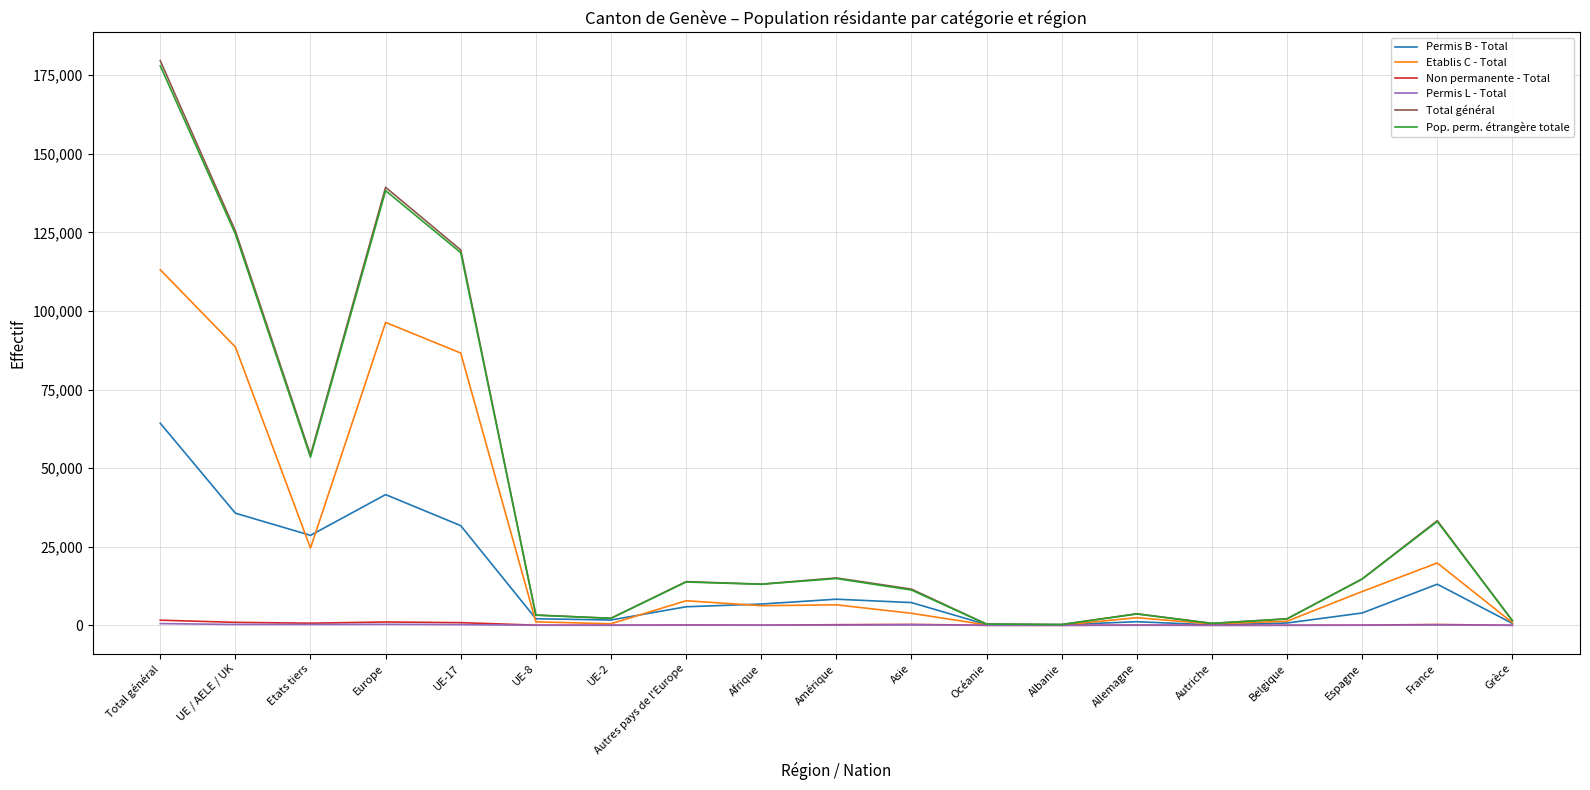

At how many categories does at least one series exceed 30067?

6